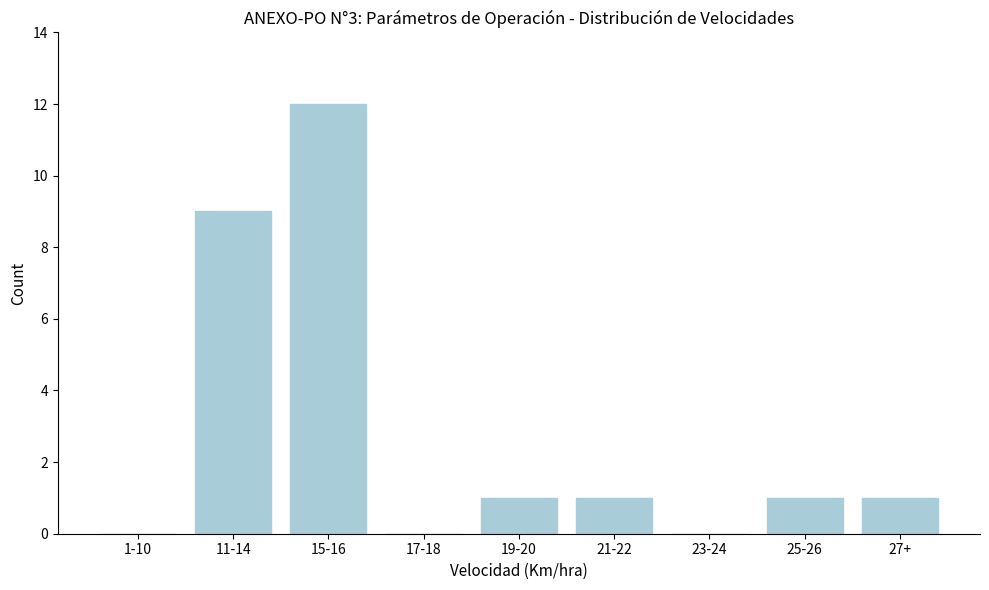

Reading left to right, list all the values displayed in this chart.

1-10=0	11-14=9	15-16=12	17-18=0	19-20=1	21-22=1	23-24=0	25-26=1	27+=1